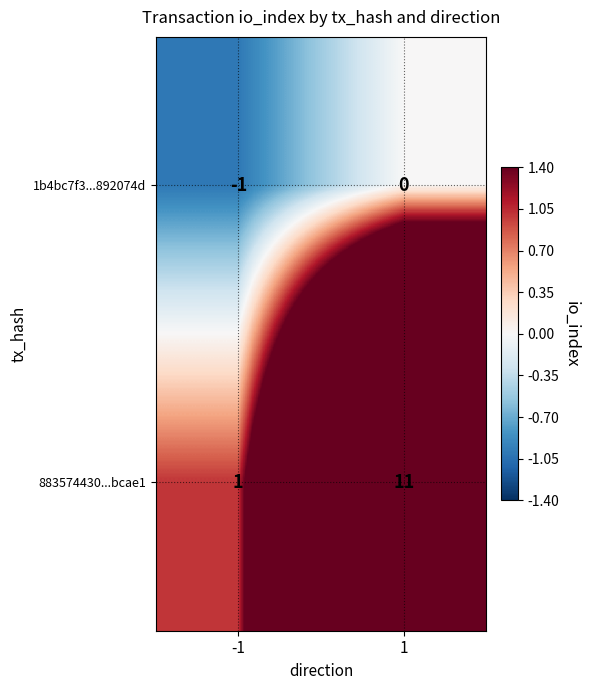

The value of 883574430...bcae1 at -1 is 1. True or false?

True